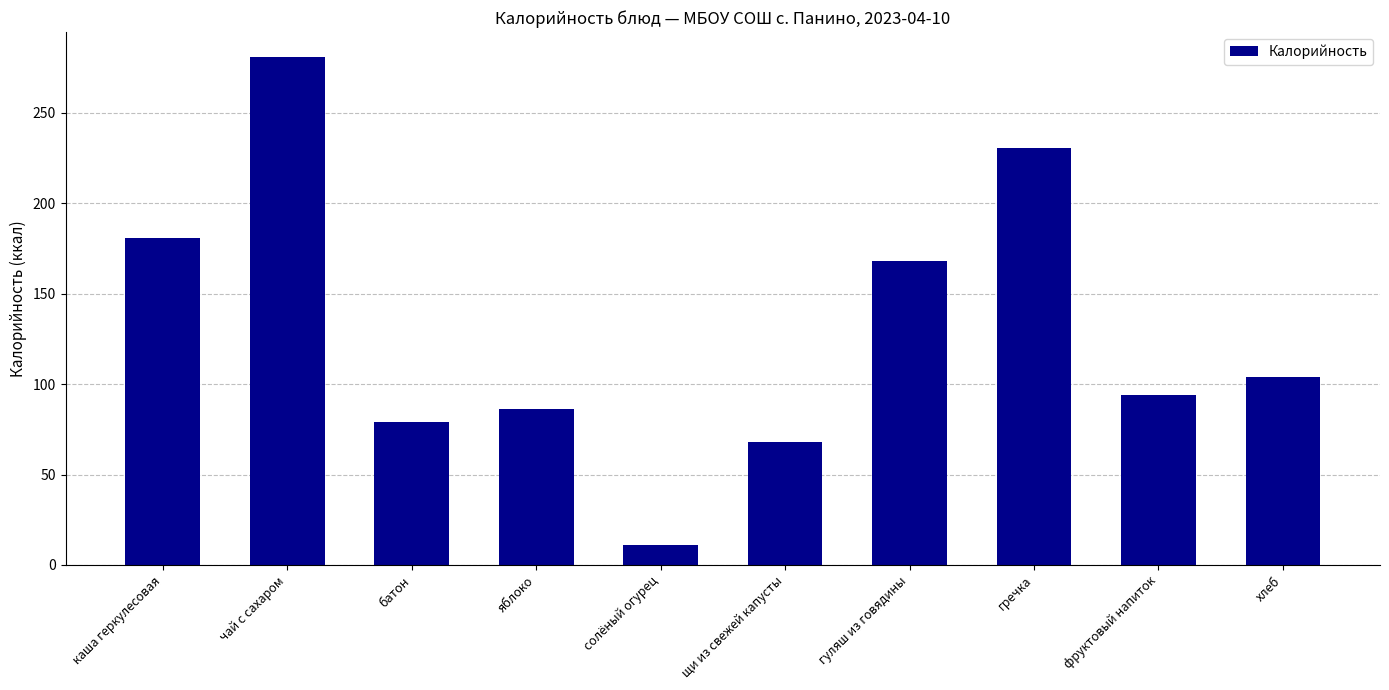

Where is the data nearest to the value 145?

гуляш из говядины